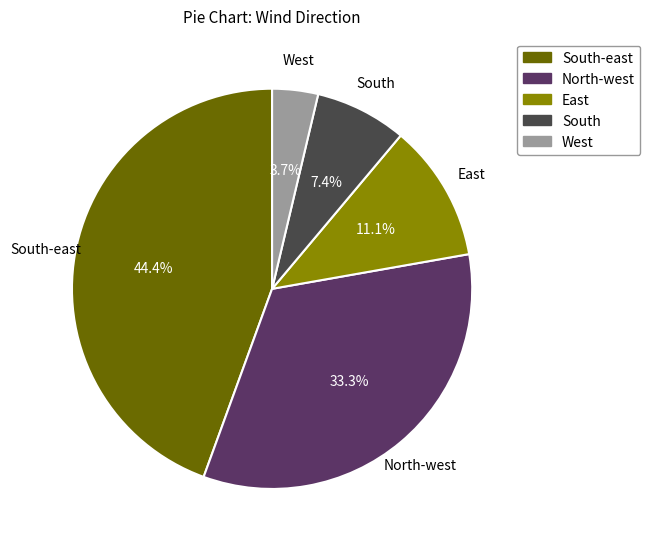

To the nearest percent, what portion does South represent?

7%